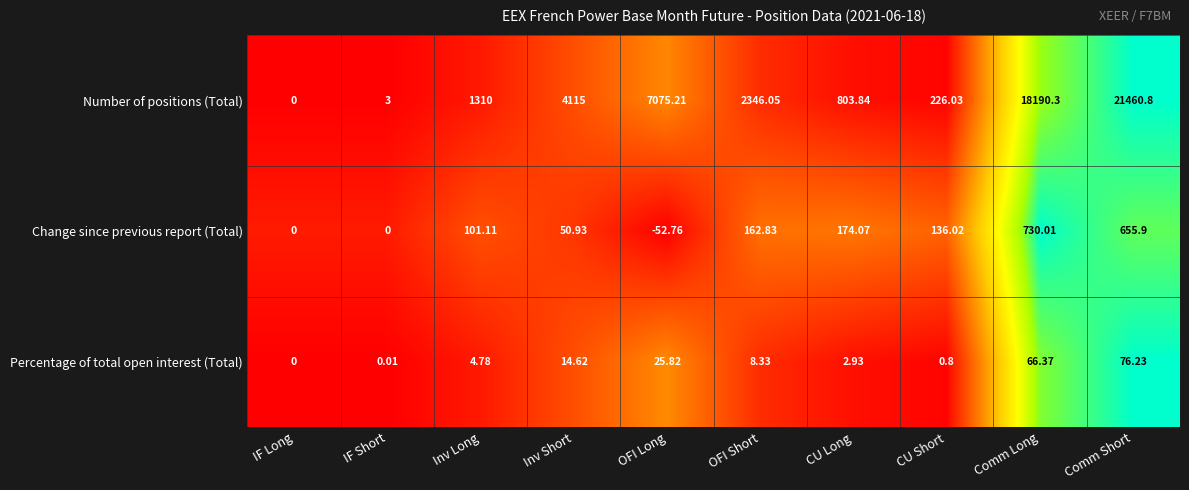

What is the total value across all series at CU Long?

980.8